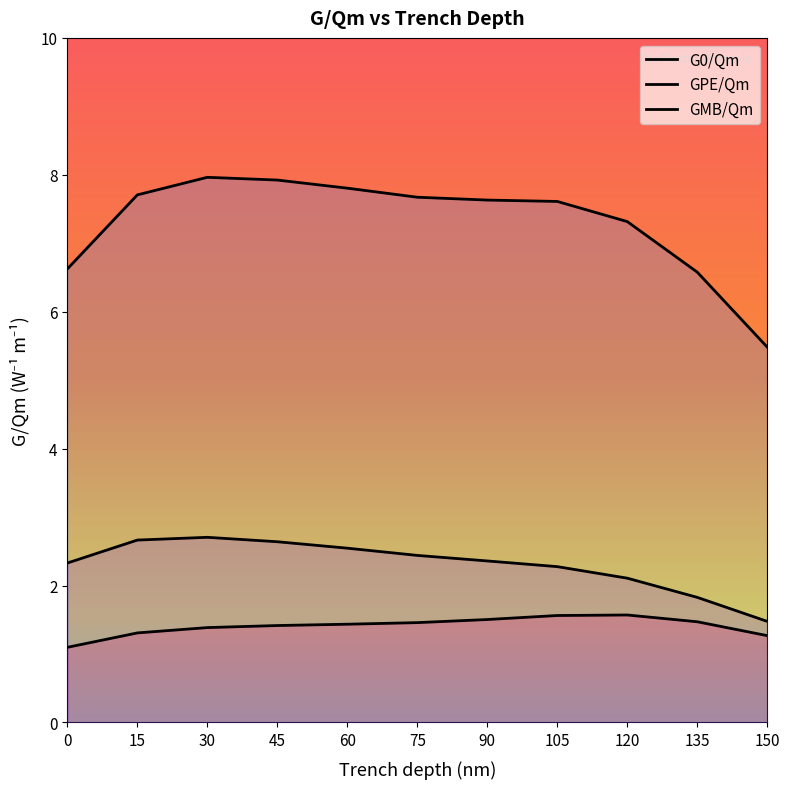

What is the difference between the second highest and second lowest values in the GMB/Qm series?

0.8